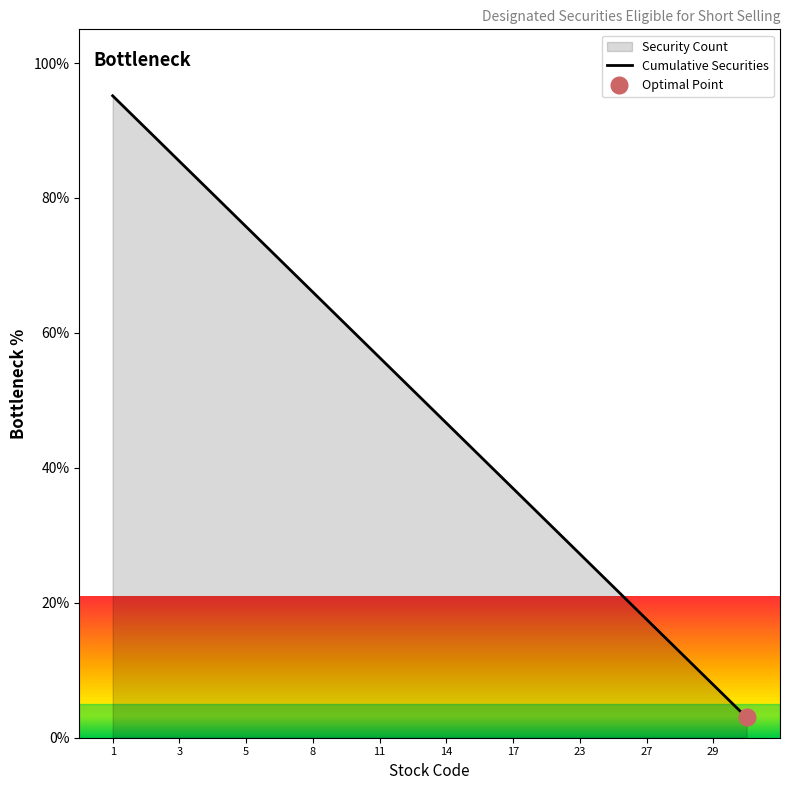

At which label does the data first exceed 51?

1